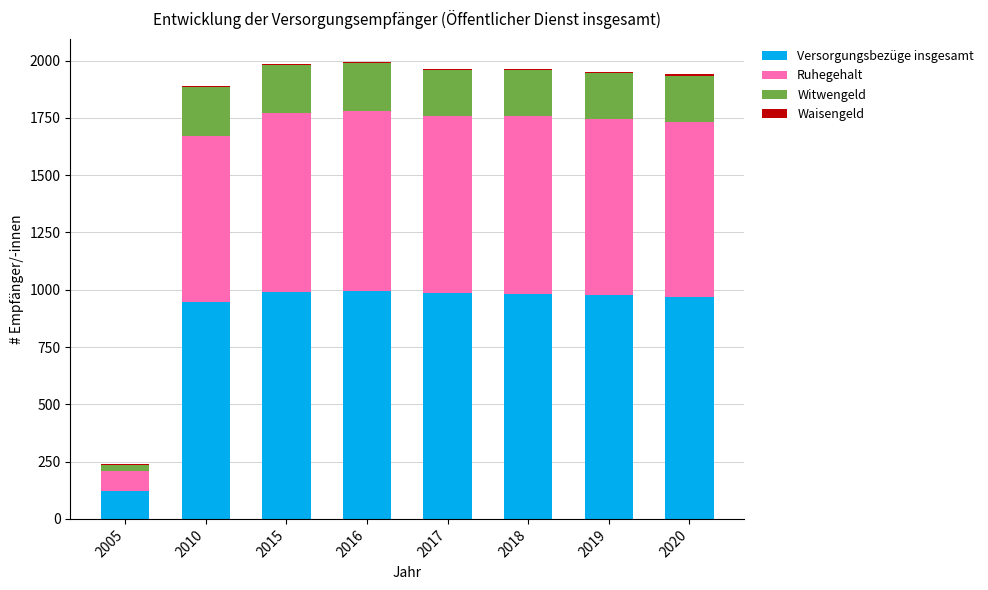

True or false: Versorgungsbezüge insgesamt has a value of 975 at 2019.

True